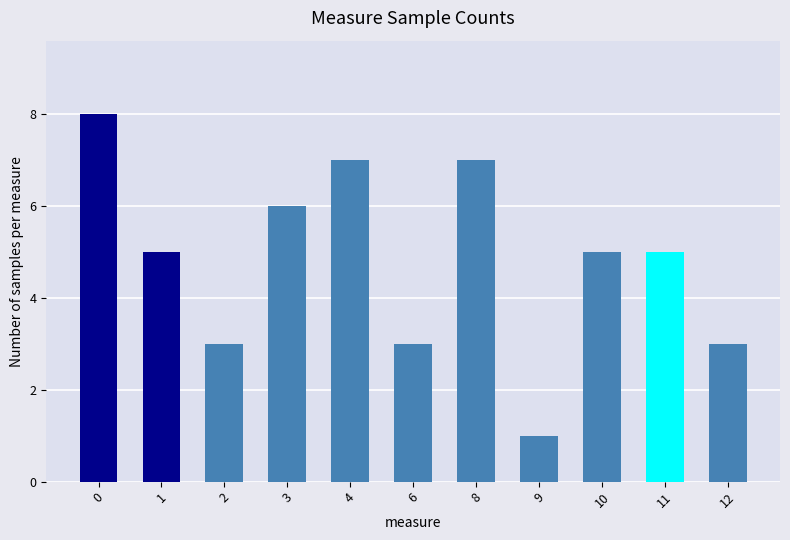

Is it true that the value at 1 is 5?

True